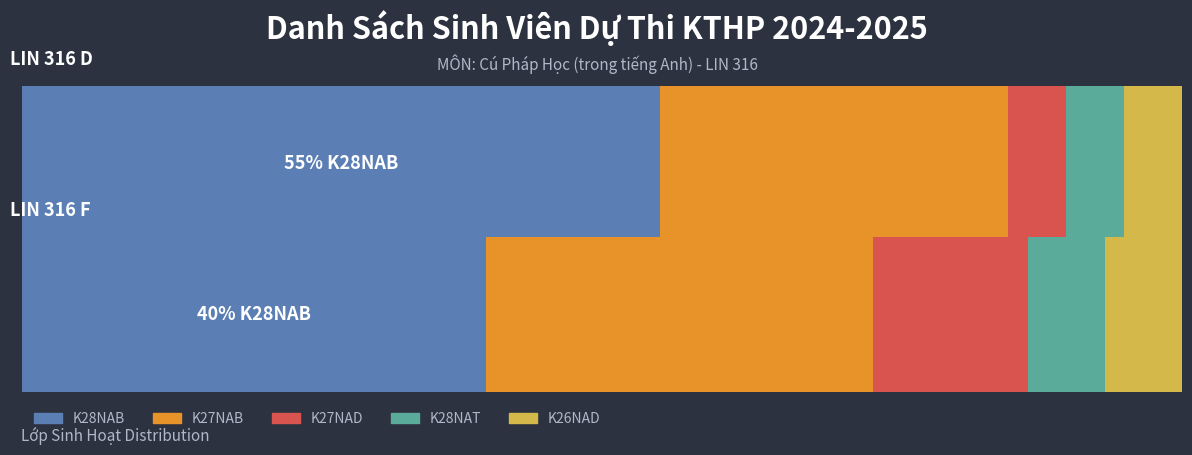

What is the sum of all K28NAB values?

17